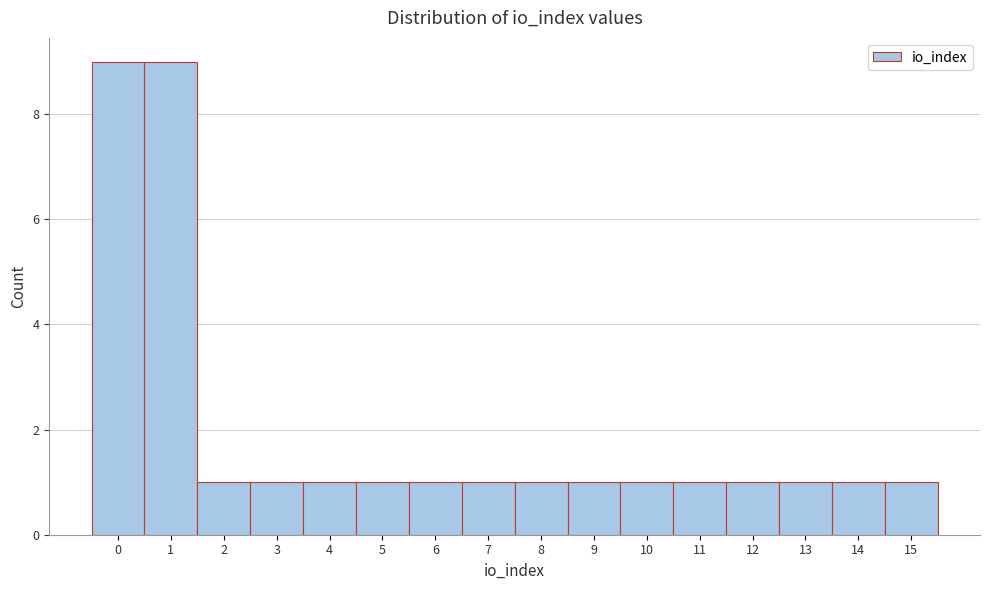

How tall is the bar that spans 8.5 to 9.5 on the x-axis? The values are not printed on the chart, so give them approximately, as read against the axis.

1